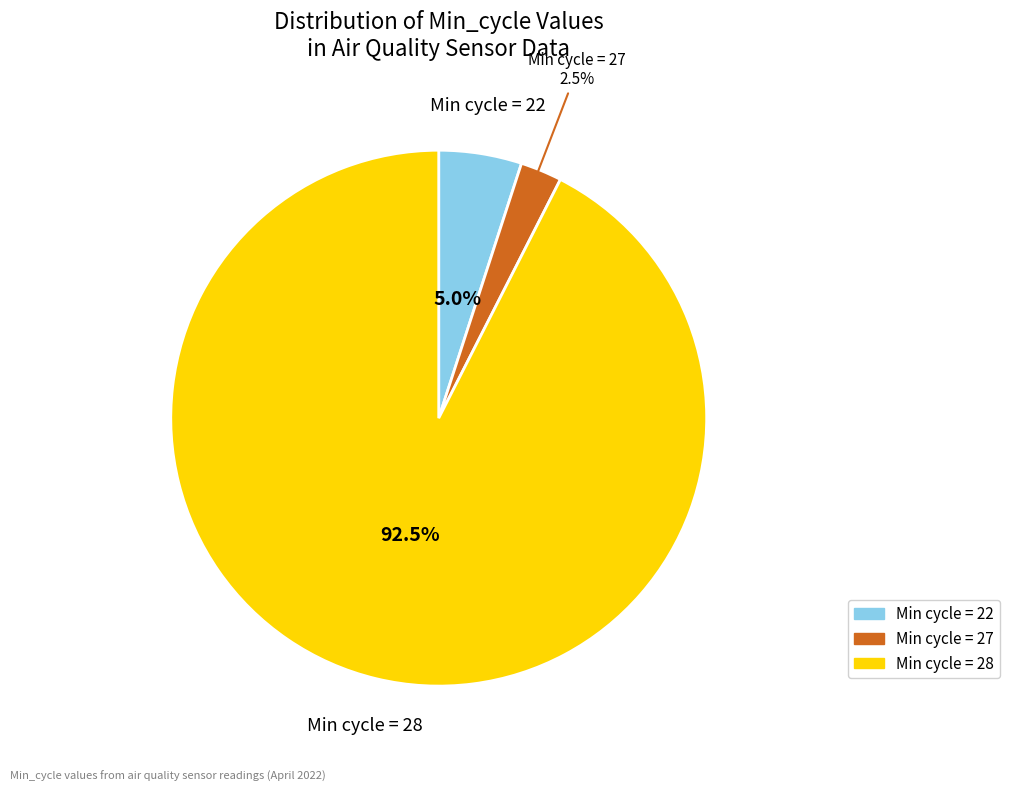

Does any single category account for the majority?

Yes